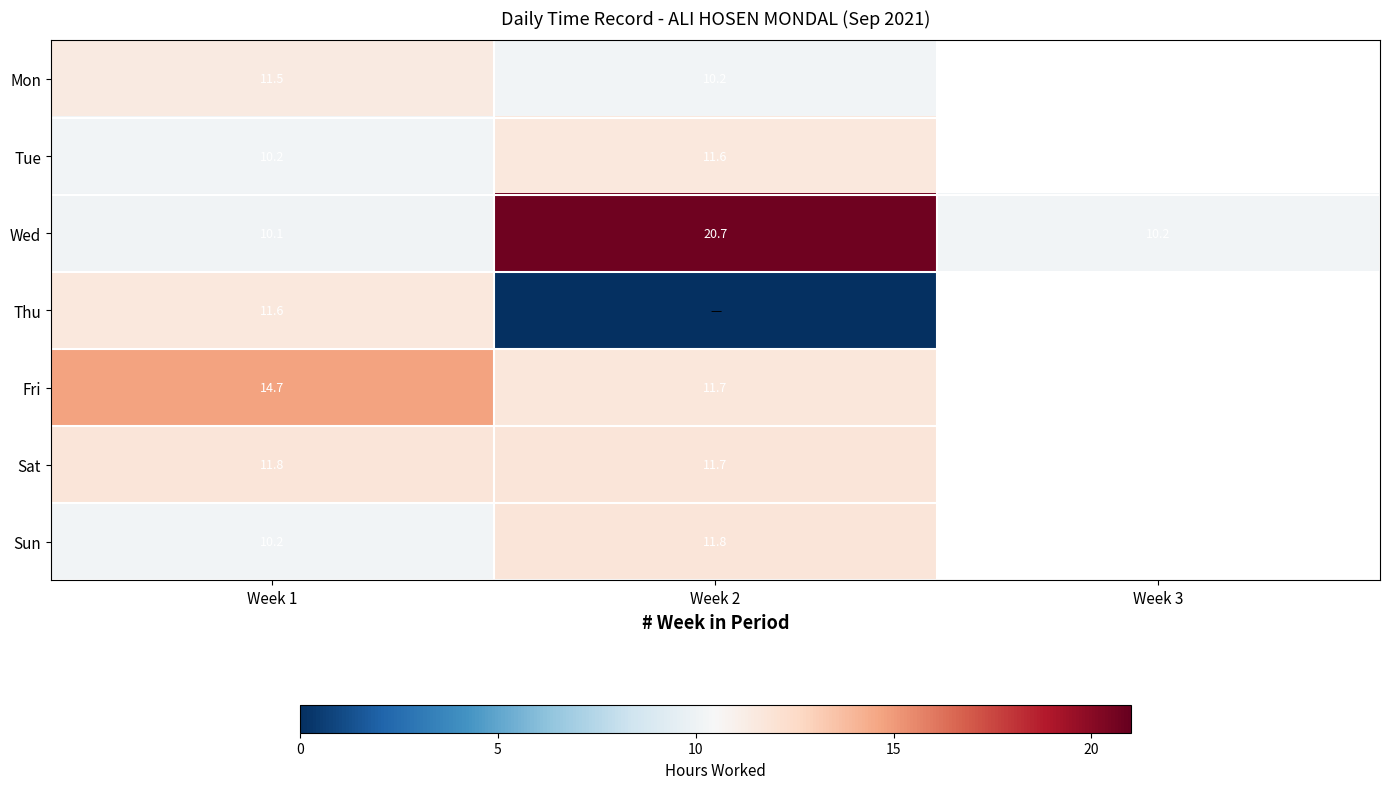

What is the approximate value of Sat at Week 1?

11.8